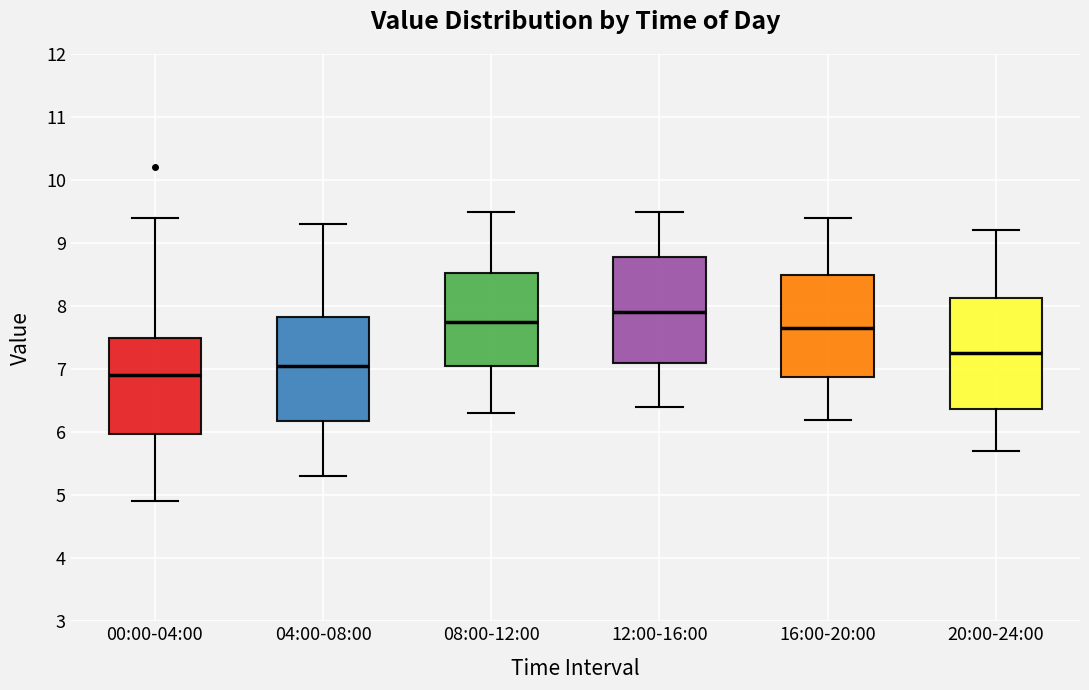

Reading left to right, transcribe this box plot: for each box, give where its median line is, the range the box spans, and where its two whiskers end, as read against the y-axis. The values are not printed on the chart, so give them approximately, as read against the axis.

00:00-04:00: median 6.9, box 6.0 to 7.5, whiskers 4.9 to 9.4
04:00-08:00: median 7.1, box 6.2 to 7.8, whiskers 5.3 to 9.3
08:00-12:00: median 7.8, box 7.1 to 8.5, whiskers 6.3 to 9.5
12:00-16:00: median 7.9, box 7.1 to 8.8, whiskers 6.4 to 9.5
16:00-20:00: median 7.7, box 6.9 to 8.5, whiskers 6.2 to 9.4
20:00-24:00: median 7.3, box 6.4 to 8.1, whiskers 5.7 to 9.2